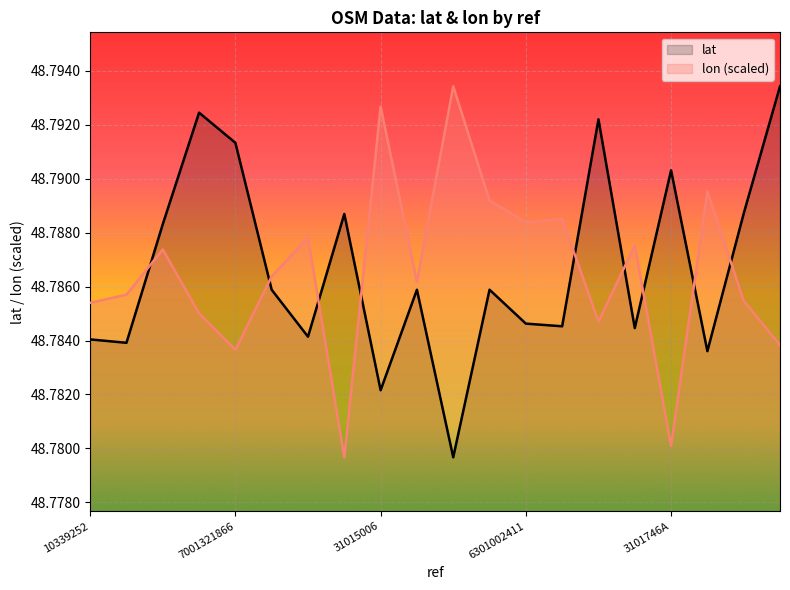

At which label does lon (scaled) reach its peak?

10